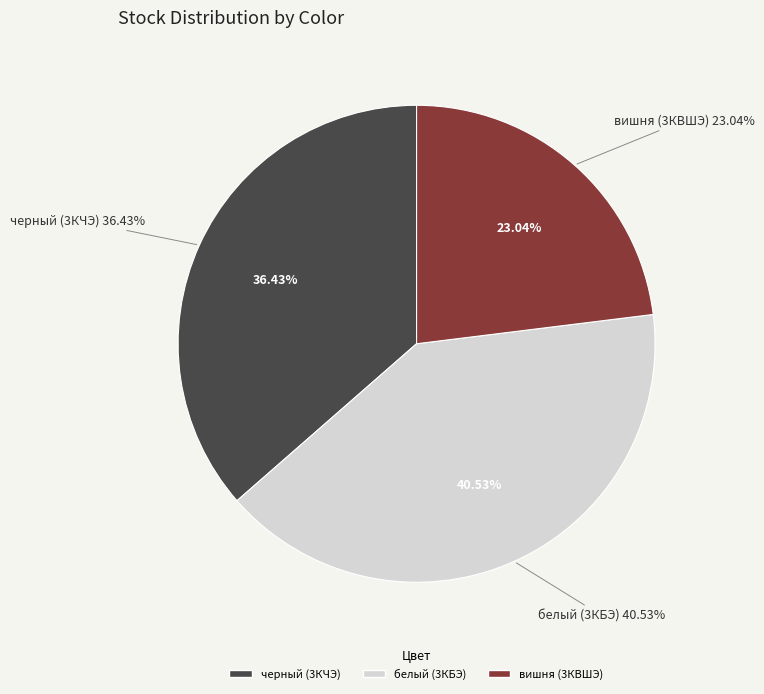

Rank the categories by value from lowest to highest.

вишня (3КВШЭ), черный (3КЧЭ), белый (3КБЭ)